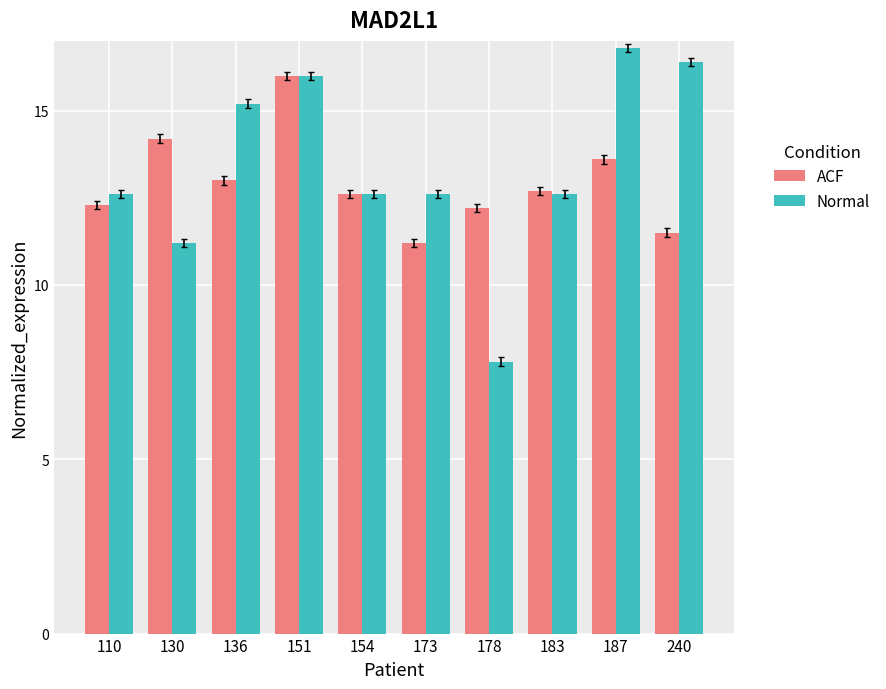

Which category has the lowest value in the ACF series?

173